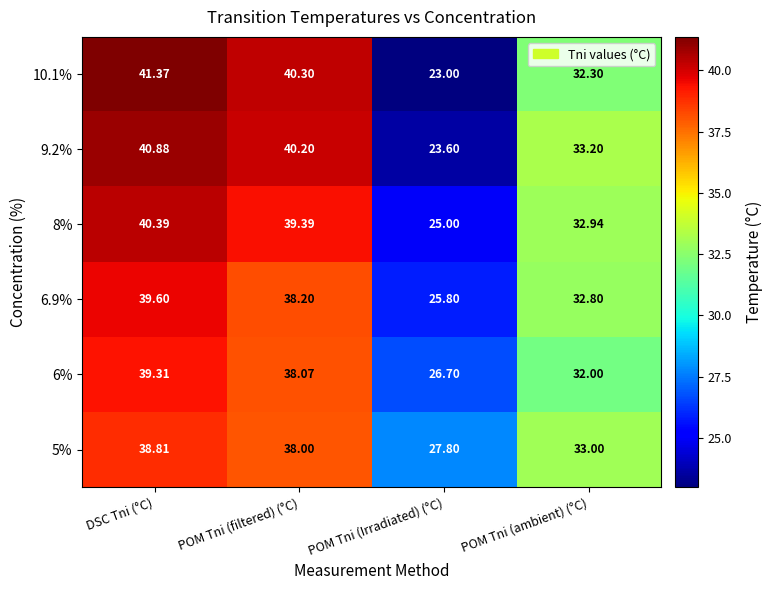

Where is 10.1% nearest to the value 32?

POM Tni (ambient) (°C)